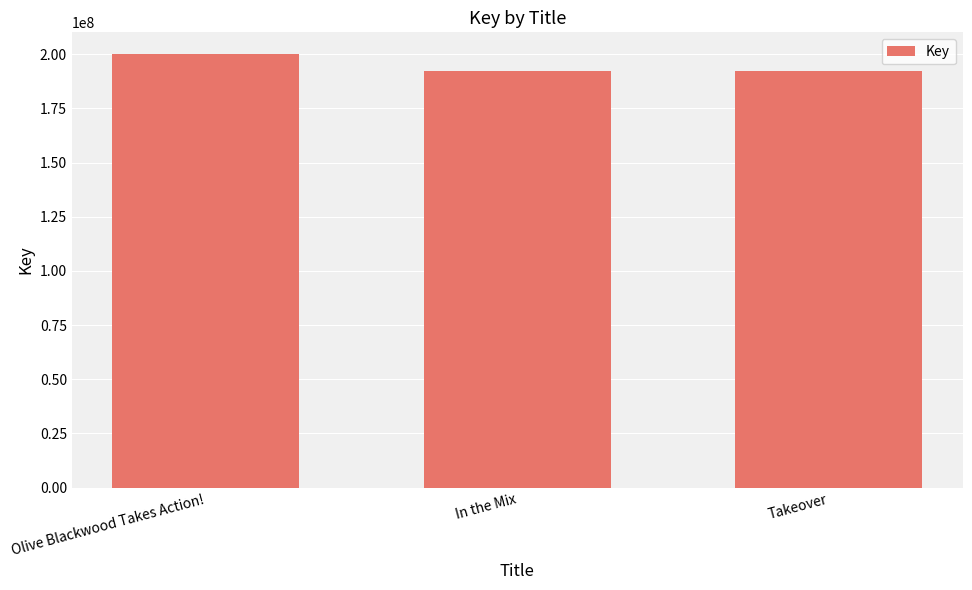

The value at In the Mix is 192345133. True or false?

True